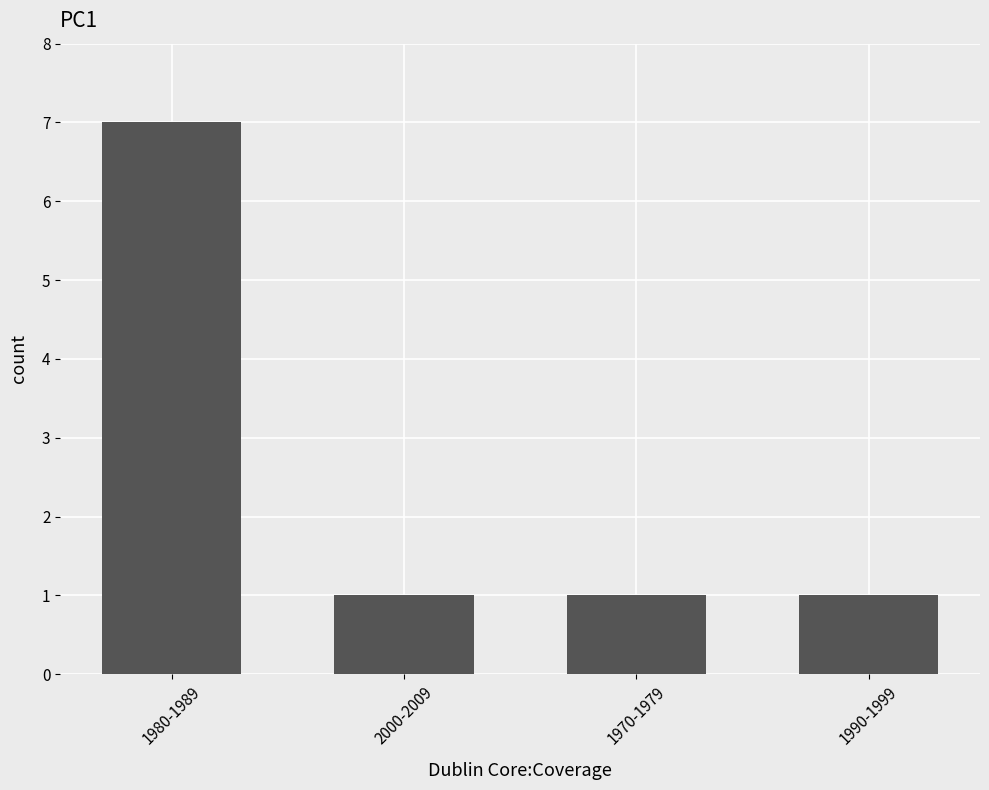

What is the label of the 3rd bar from the right?

2000-2009